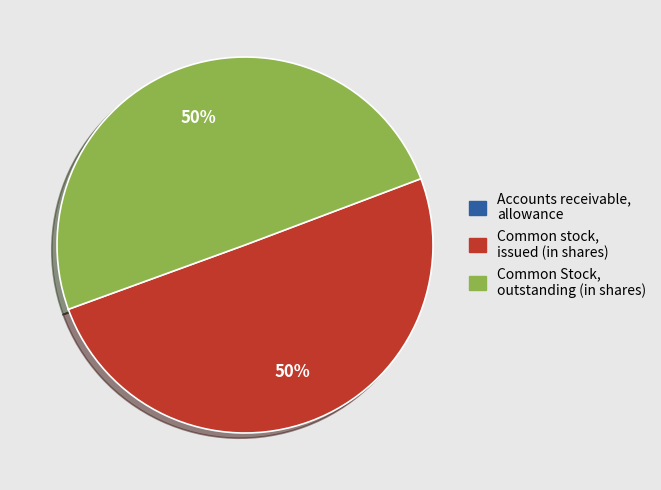

To the nearest percent, what is the difference between the largest and smallest slice percentages?

50%